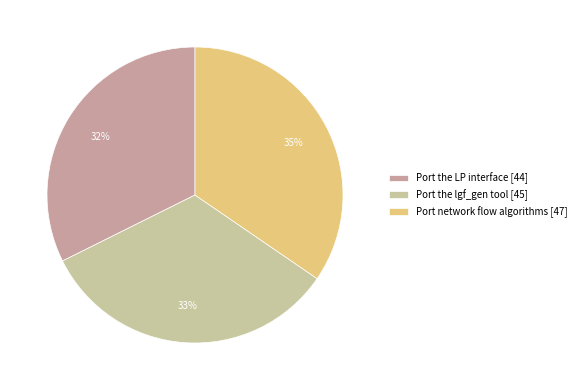

Is it true that Port the LP interface is 21% of the pie?

False